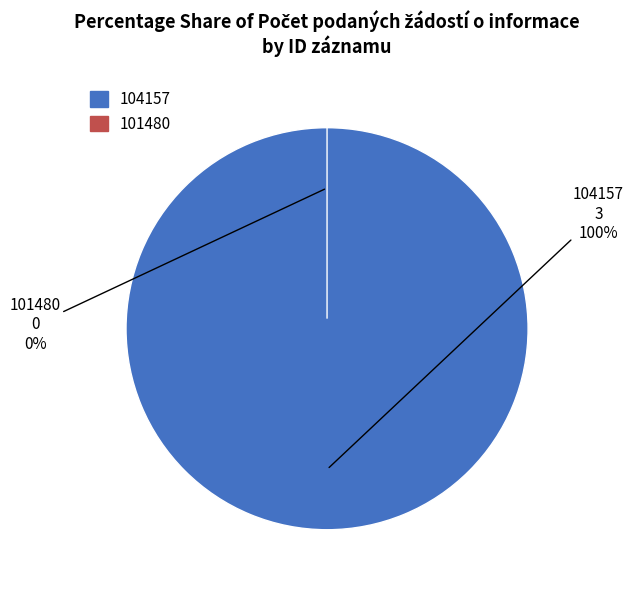

True or false: 104157 accounts for 99% of the total.

False